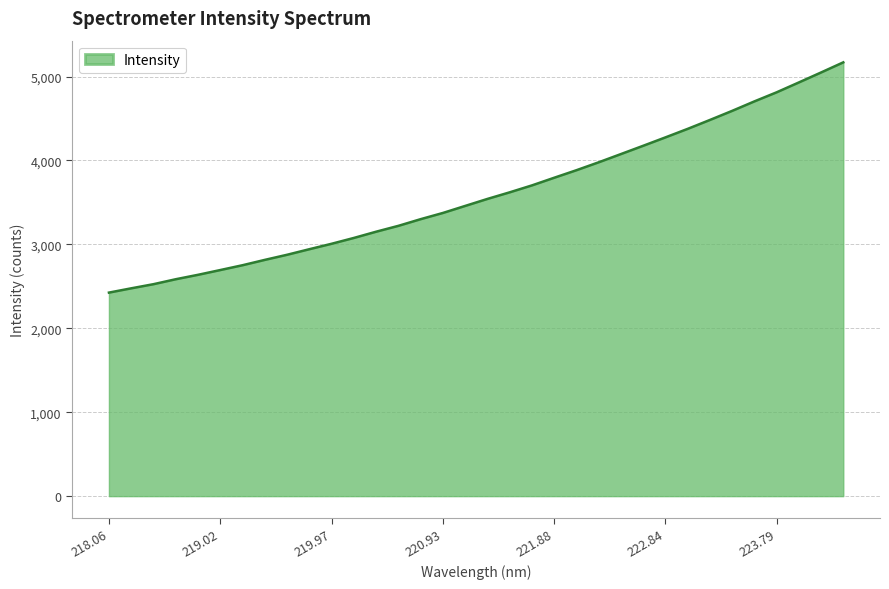

What is the maximum value shown in the chart?

5168.9